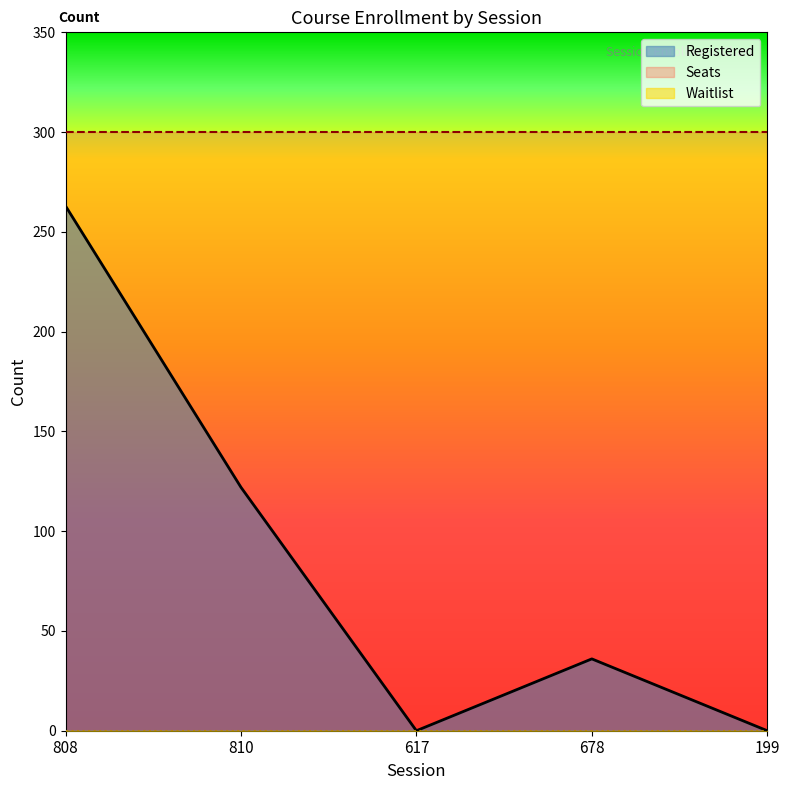

How many lines are shown in the chart?

3